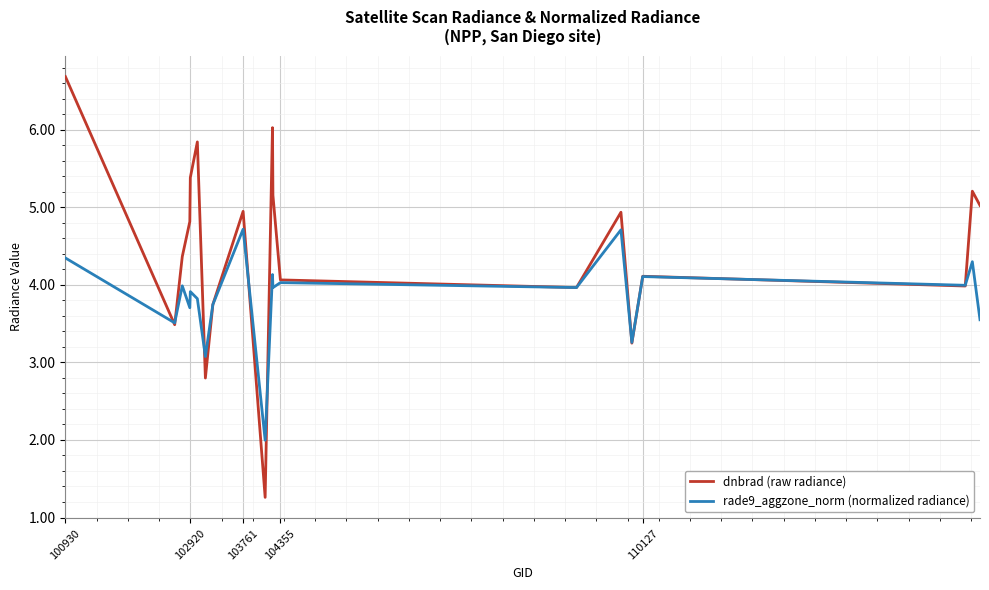

Which series has the widest spread of values?

dnbrad (raw radiance)